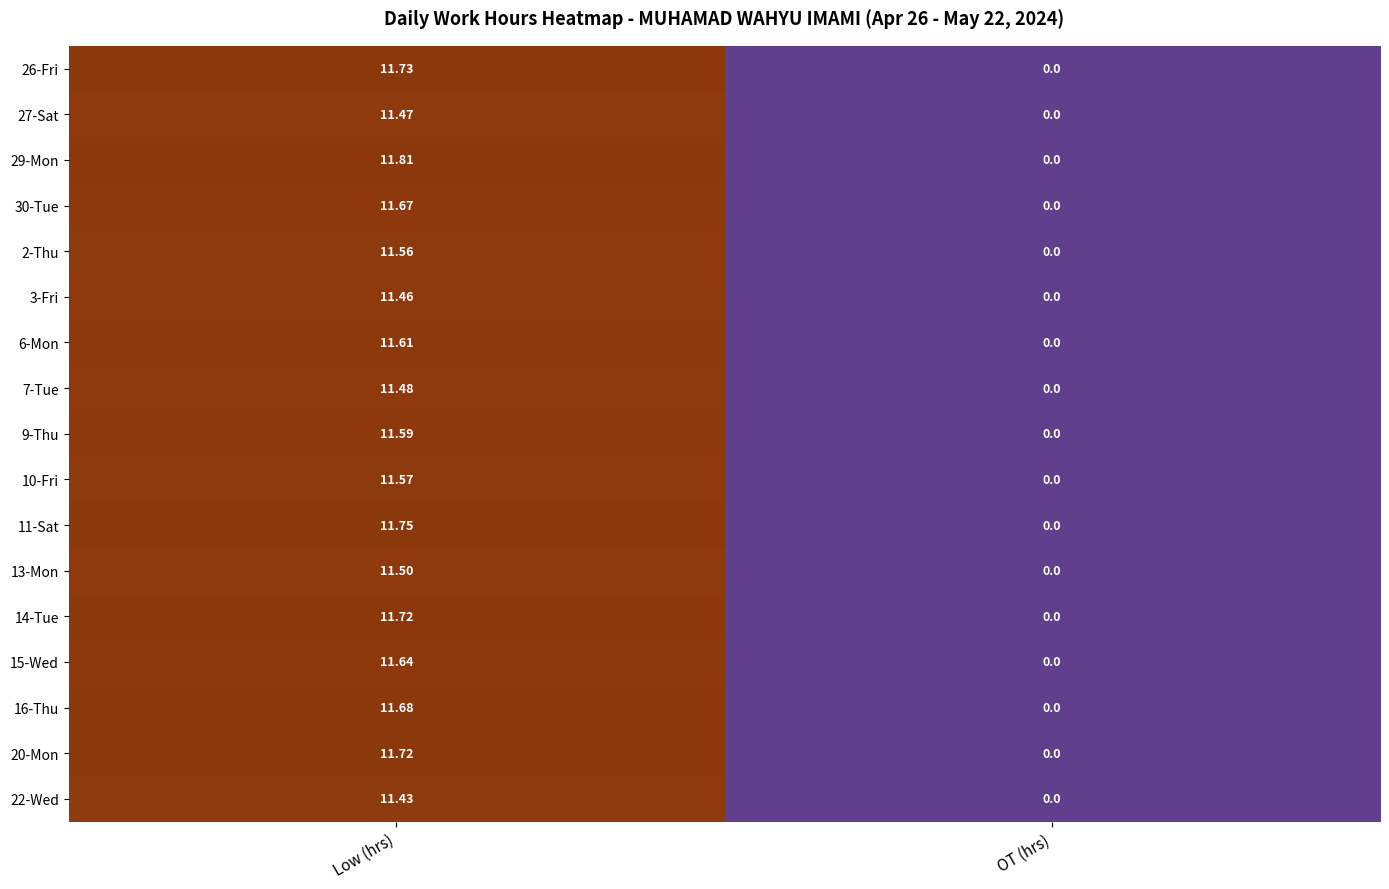

Rank the categories by 2-Thu value from highest to lowest.

Low (hrs), OT (hrs)